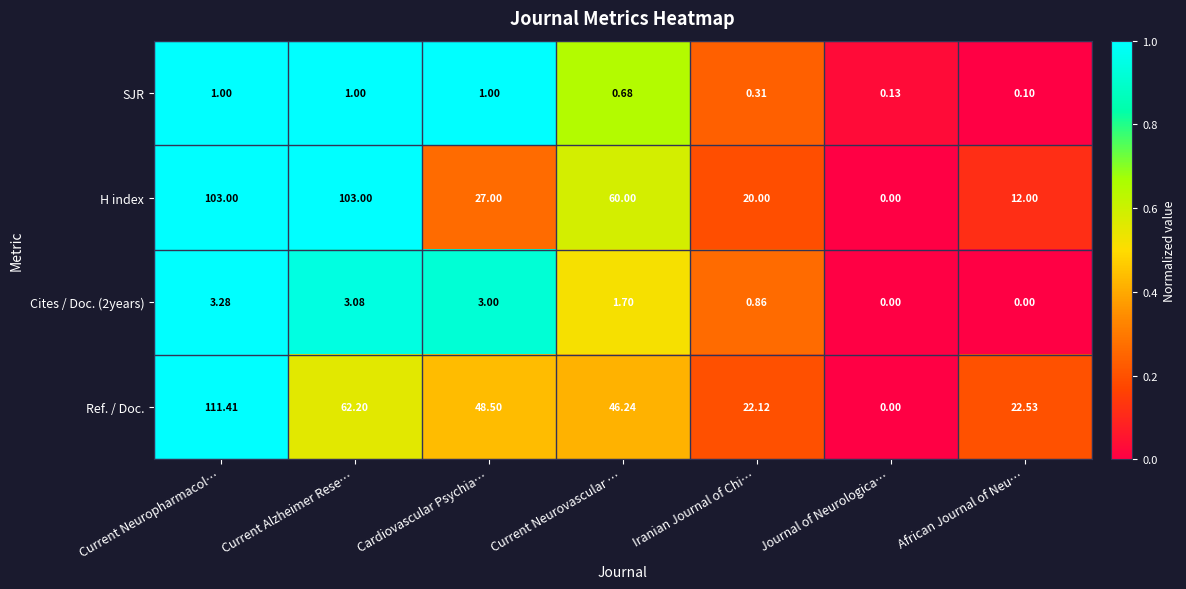

At African Journal of Neu…, list the series in order from largest to smallest.

Ref. / Doc., H index, SJR, Cites / Doc. (2years)